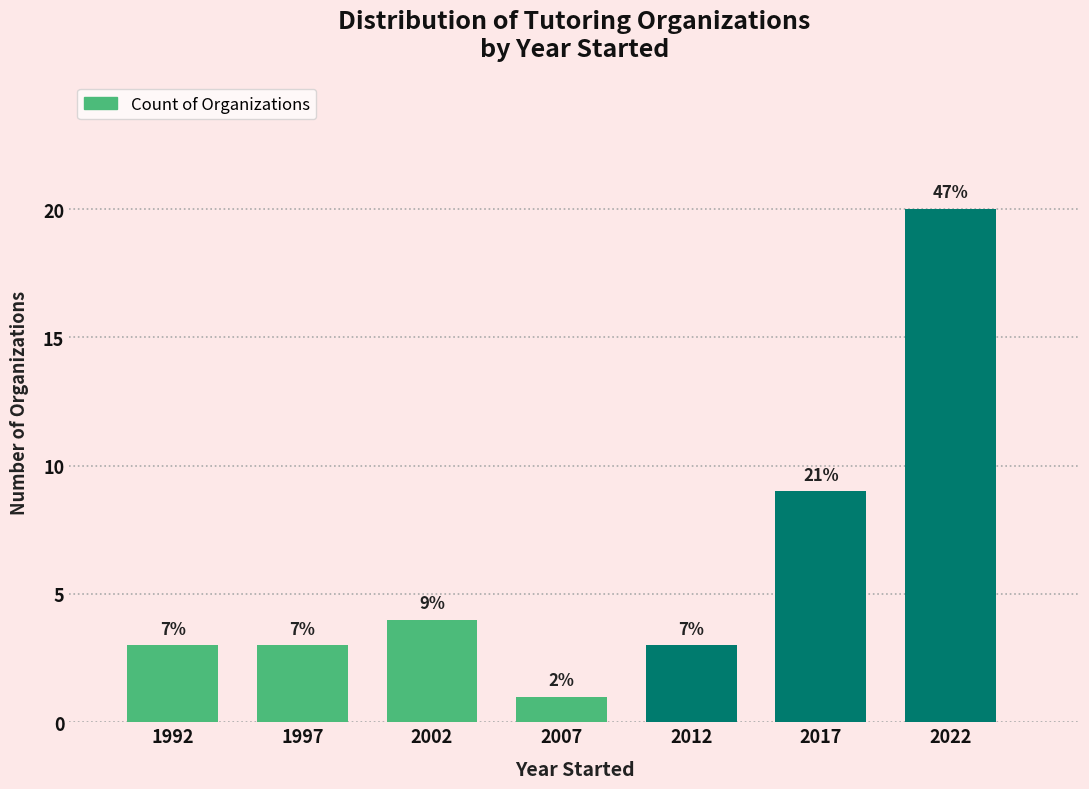

How many bars are there in total?

7